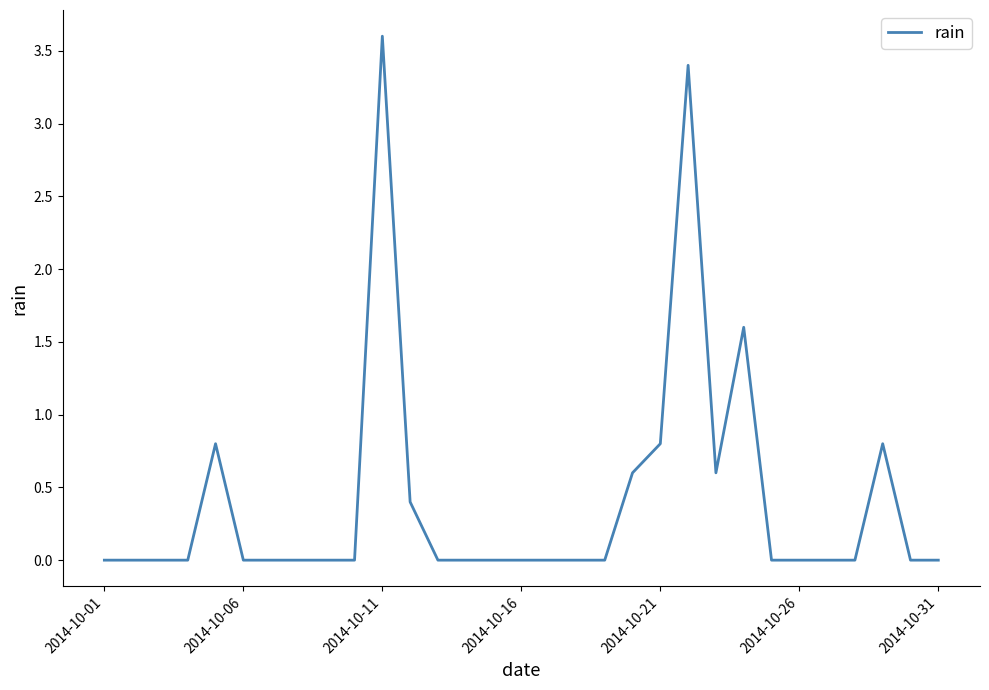

Reading left to right, list all the values displayed in this chart.

0.0	0.0	0.0	0.0	0.8	0.0	0.0	0.0	0.0	0.0	3.6	0.4	0.0	0.0	0.0	0.0	0.0	0.0	0.0	0.6	0.8	3.4	0.6	1.6	0.0	0.0	0.0	0.0	0.8	0.0	0.0